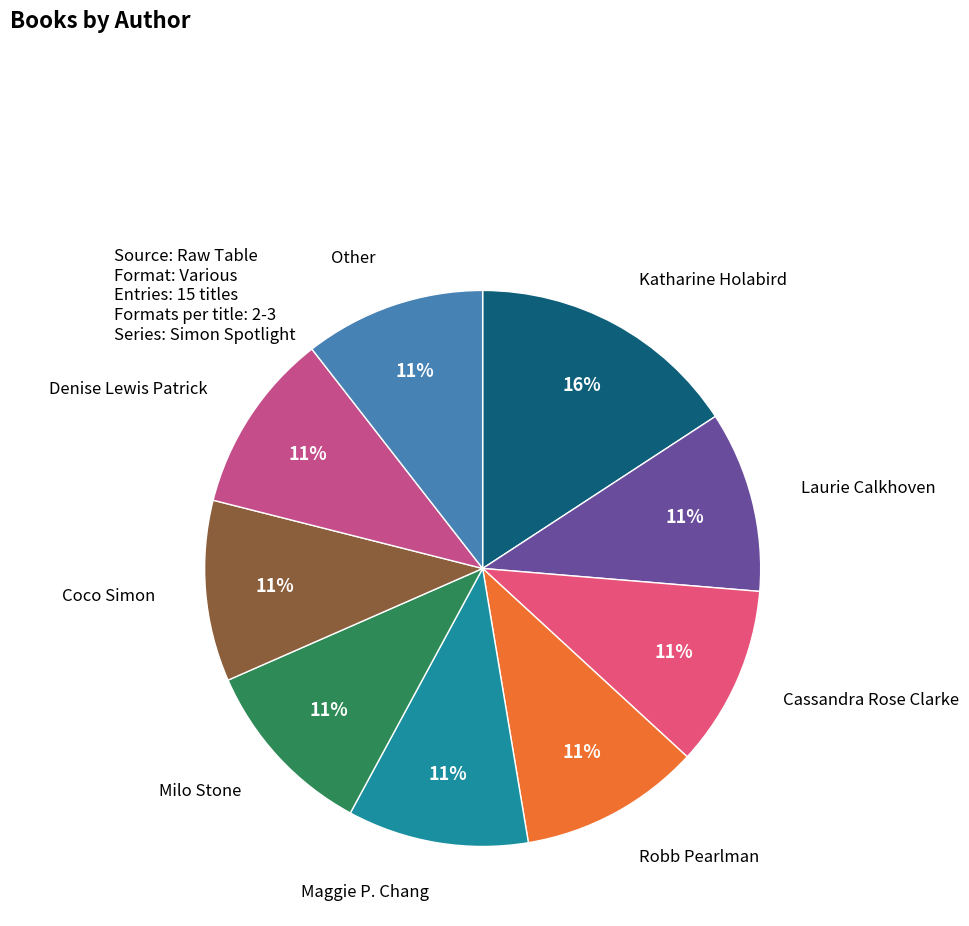

Is the sum of Denise Lewis Patrick and Katharine Holabird greater than half?

No